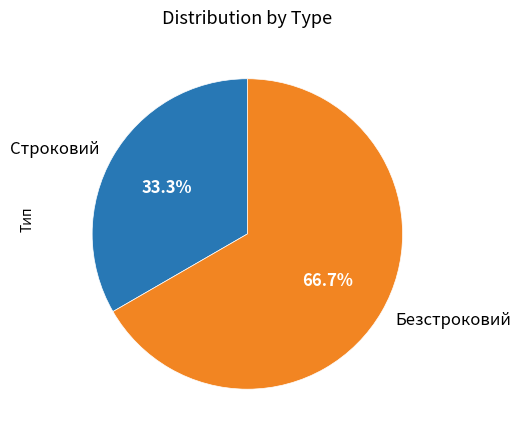

The Строковий slice represents 19% of the pie. True or false?

False